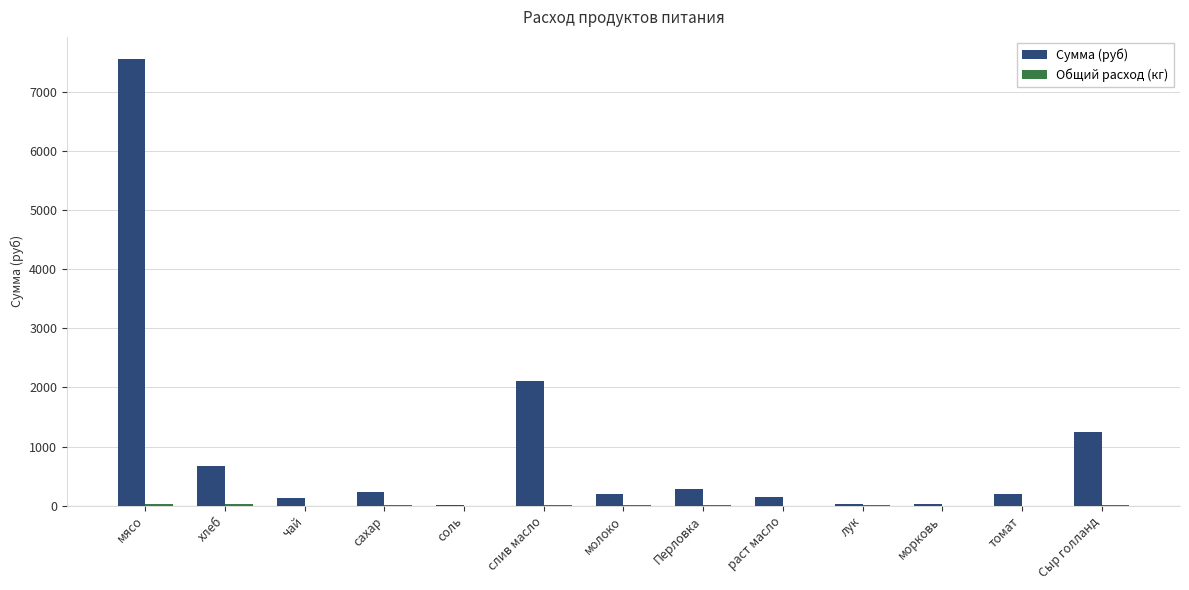

What is the maximum value for Сумма (руб)?

7560.0